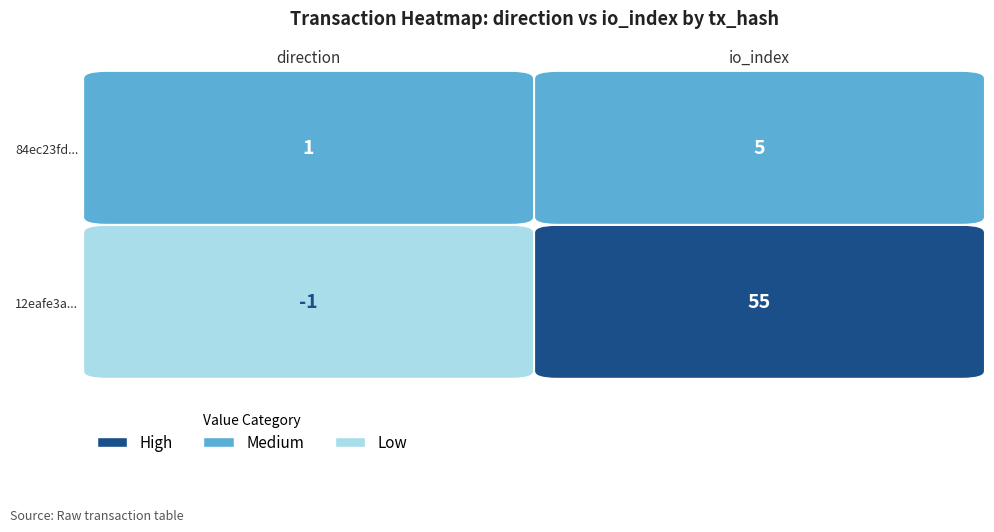

How many data points does each series have?

2